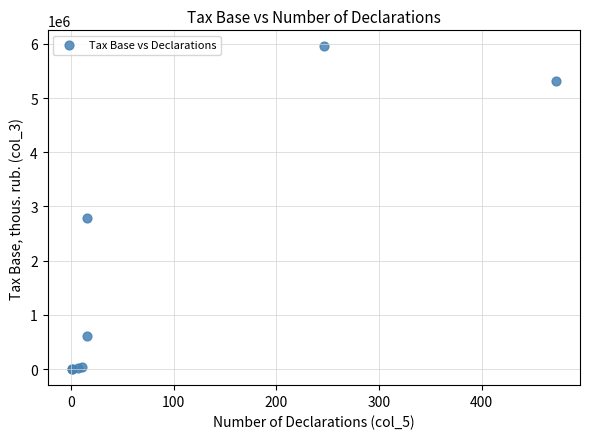

What Y value in the scatter plot is closest to 2976941?

2787692